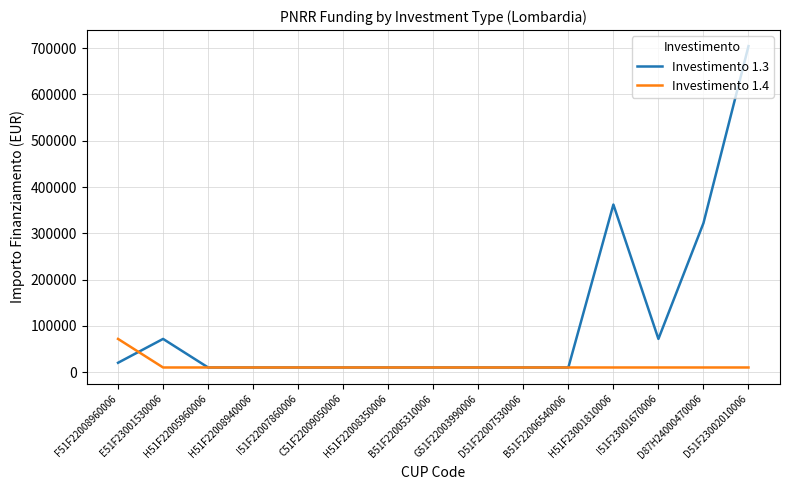

Which series has the largest total across all categories?

Investimento 1.3